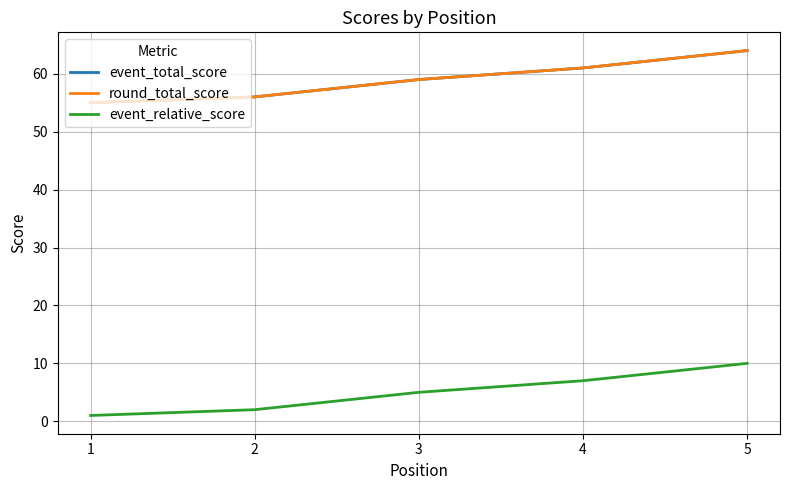

What is the difference between the highest and lowest values at 2?

54